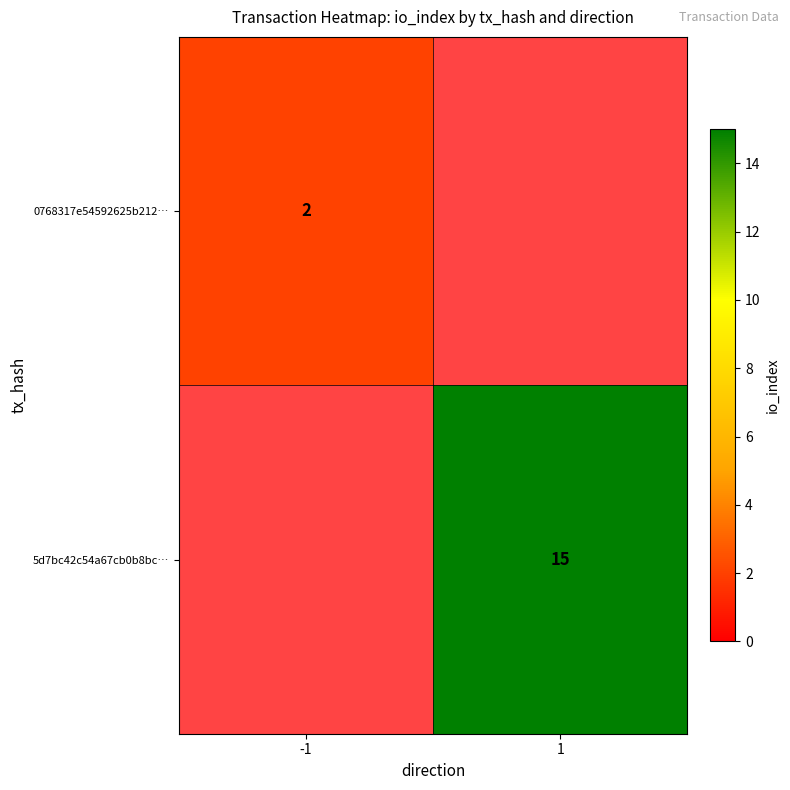

Is it true that 0768317e54592625b212… equals 1 at -1?

False